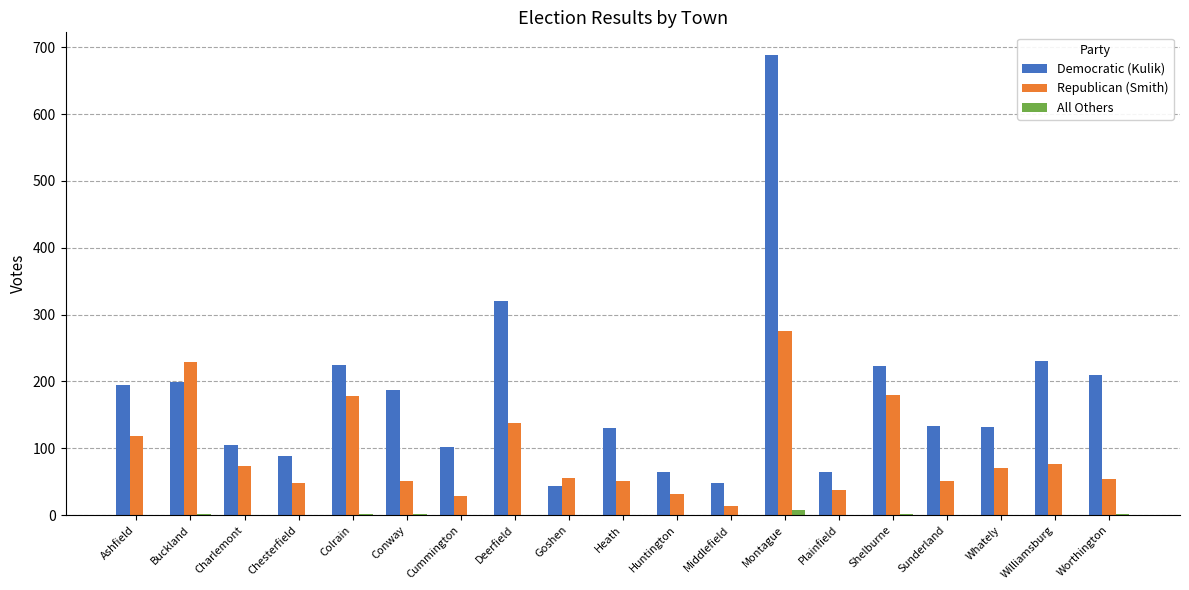

Which series has the largest total across all categories?

Democratic (Kulik)